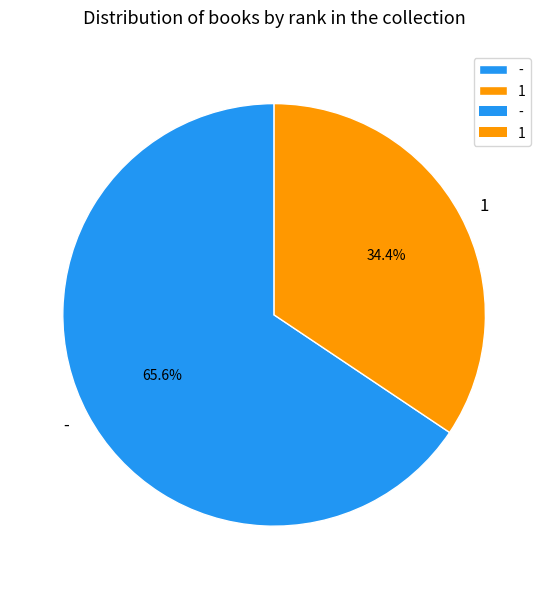

How many segments does this pie chart have?

2